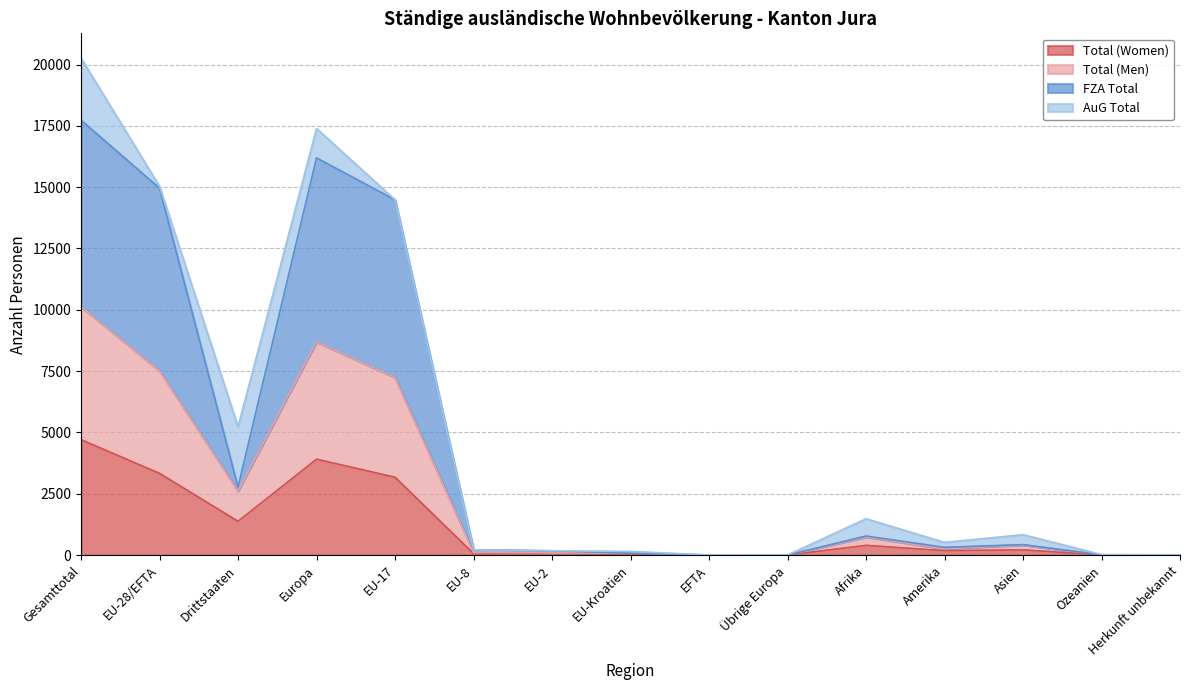

What is the maximum value for Total (Women)?

4706